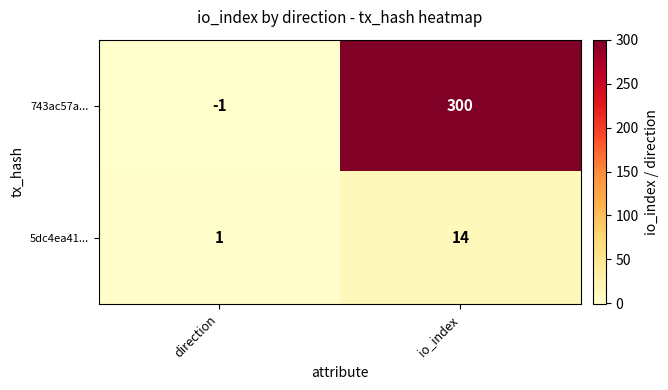

What is the difference between the maximum and minimum values in the 5dc4ea41... series?

13